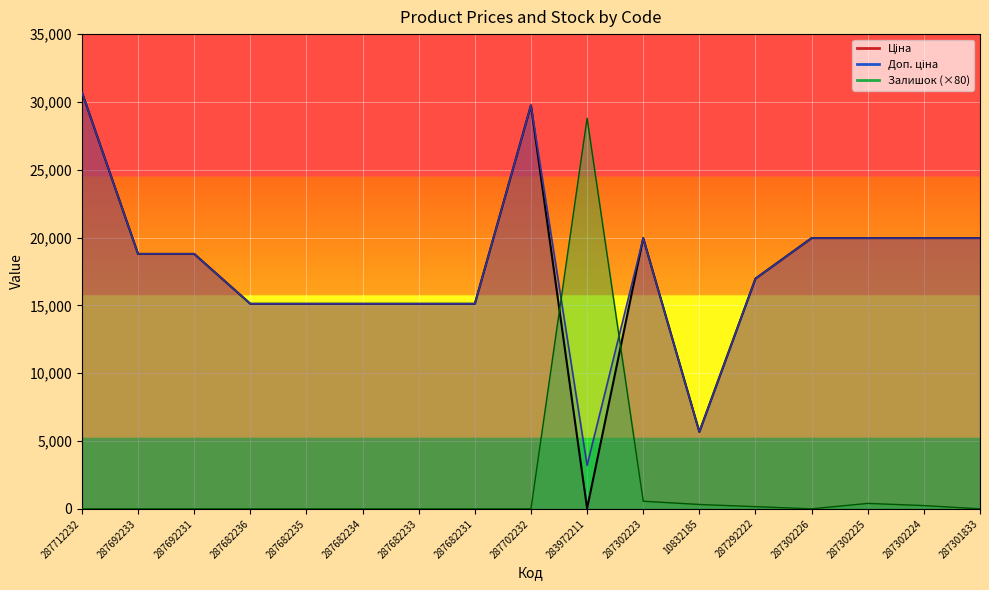

How many intersections are there between Залишок and Доп. ціна?

2